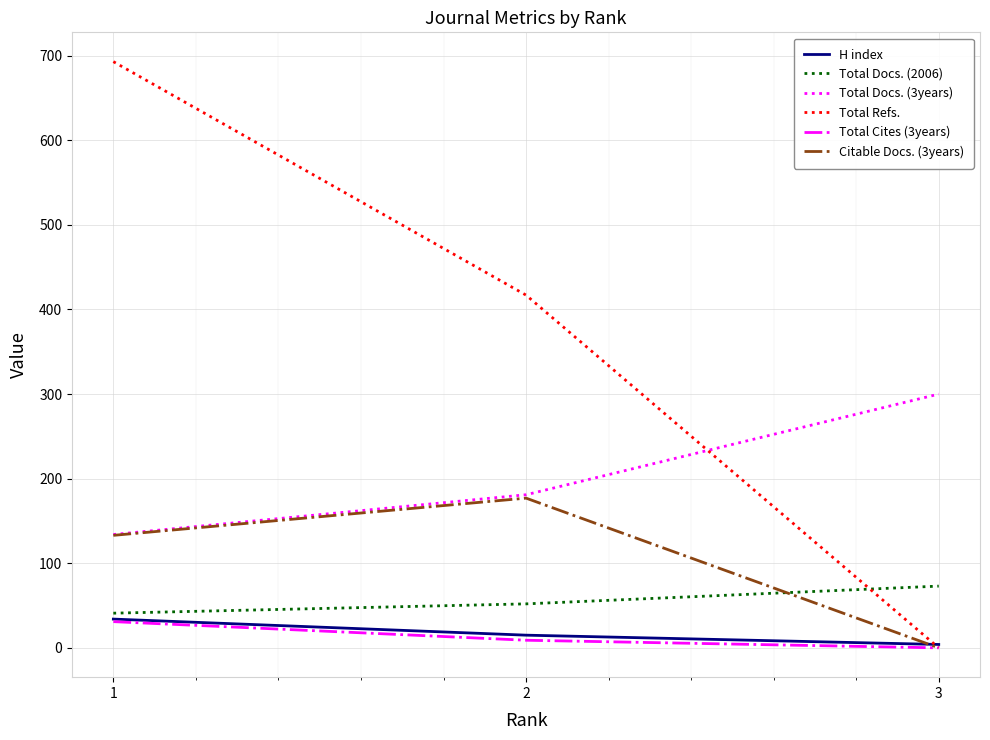

What is the total value across all series at 1?

1066